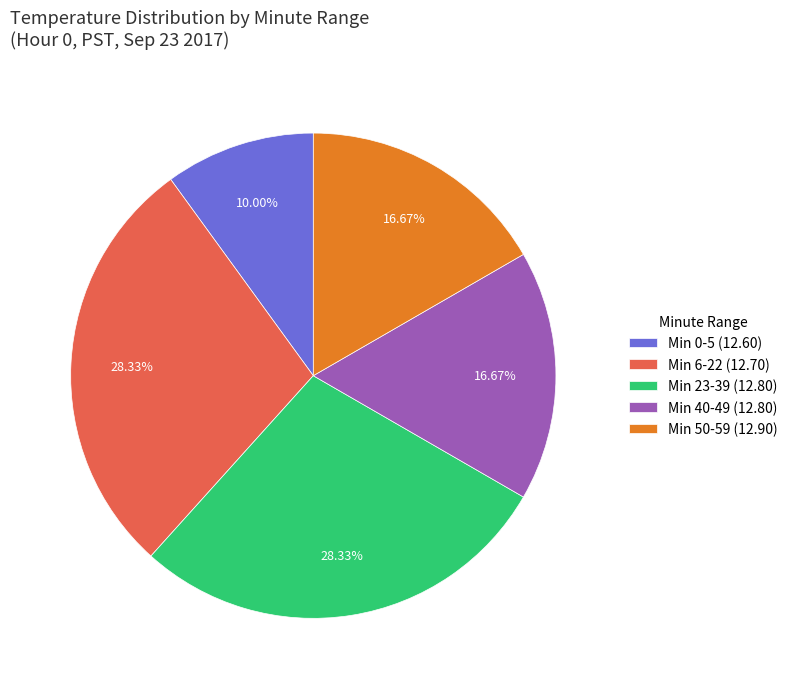

Does Min 50-59 (12.90) account for over 50% of the chart?

No